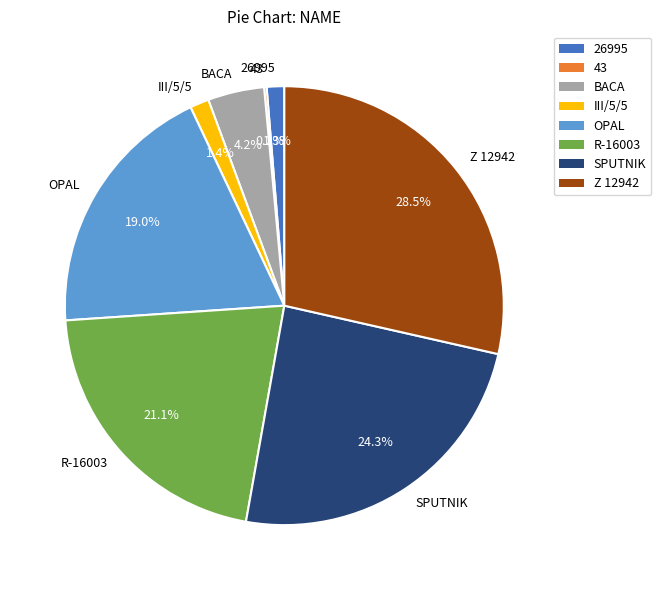

The III/5/5 slice represents 11% of the pie. True or false?

False